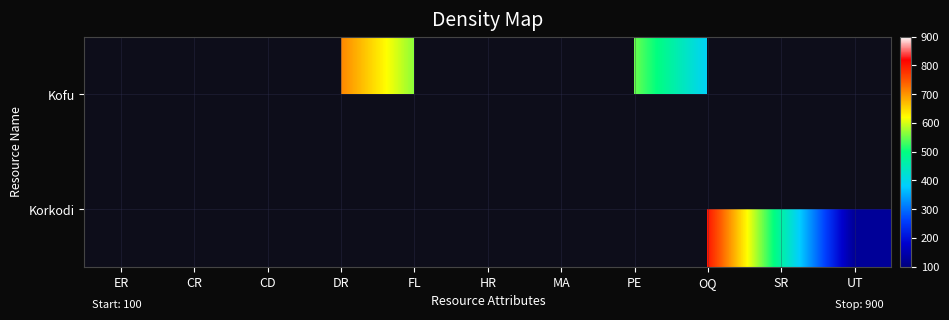

What is the maximum value shown in the chart?

803.0